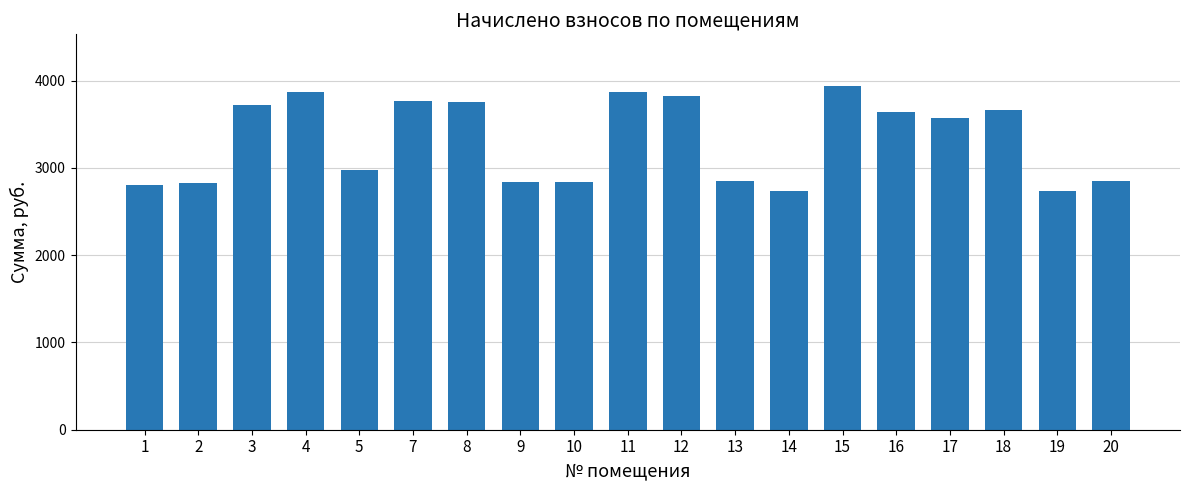

What is the value of the 16th bar from the left?

3569.2